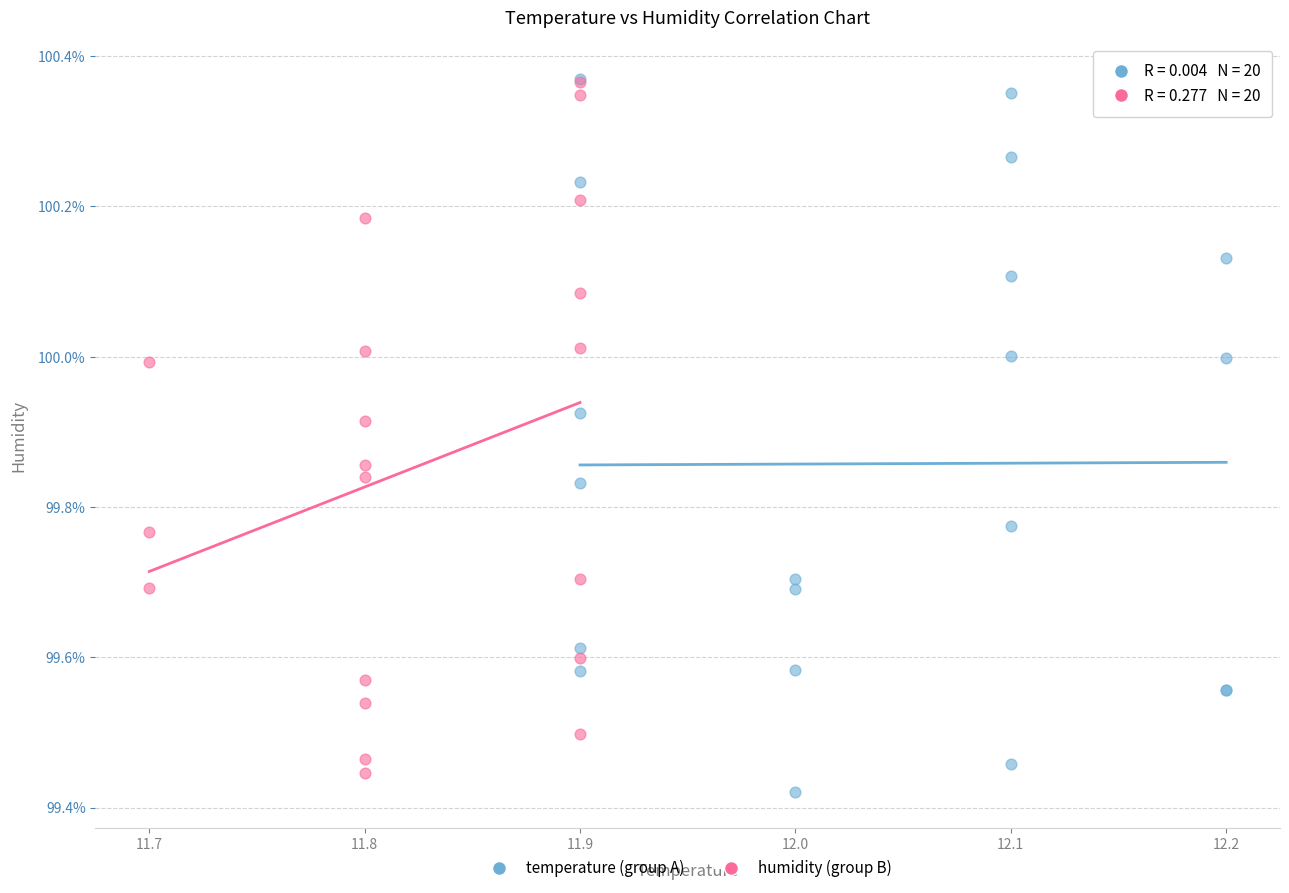

What are all the series names shown in the legend?

temperature (group A), humidity (group B)